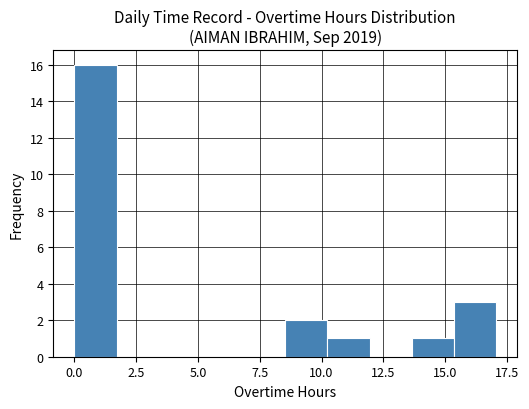

Around what value on the x-axis is the tallest bar? Give the approximate position of its centre, as read against the axis.

1.0